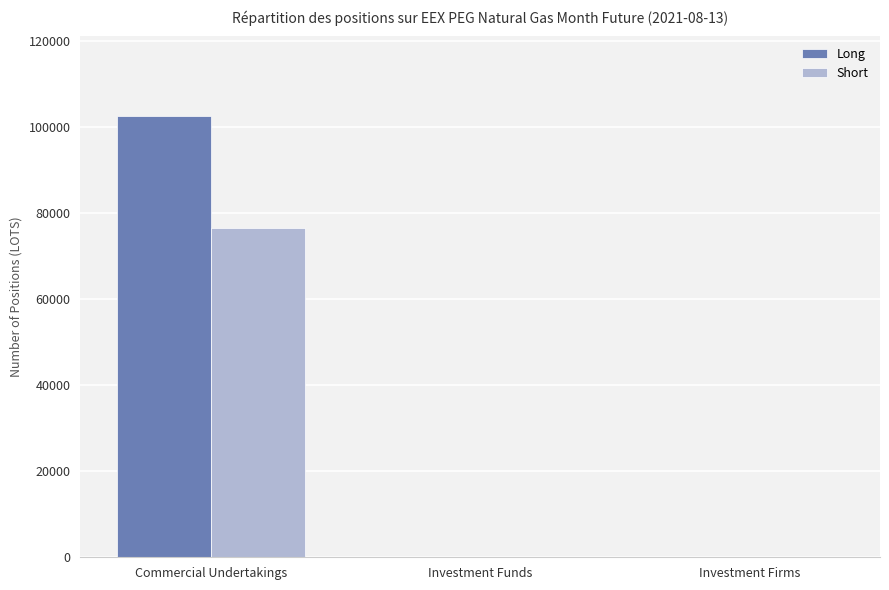

What is the greatest value displayed?

102676.0